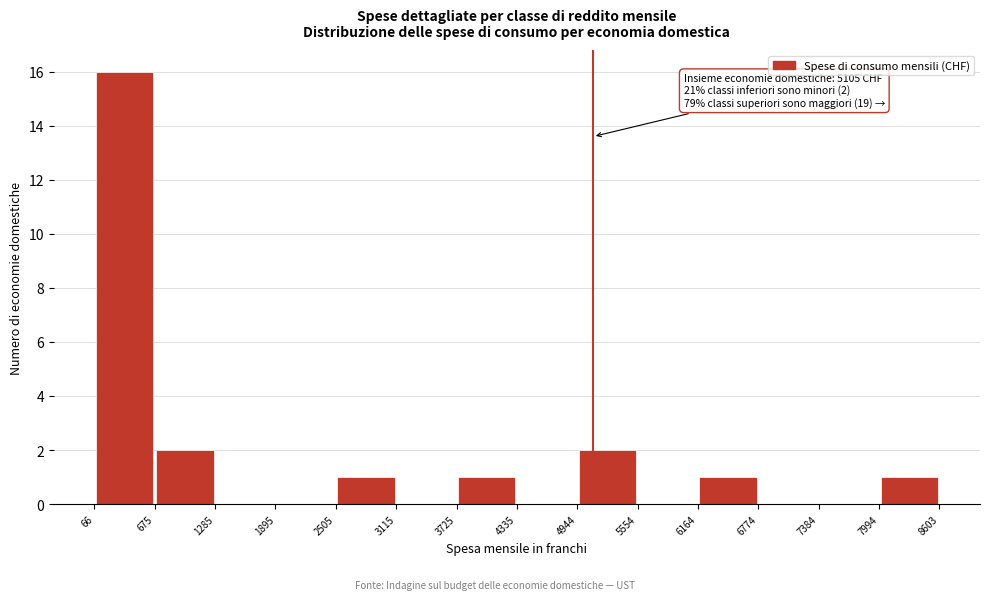

Over which range of the x-axis is the bar tallest?

66 to 675